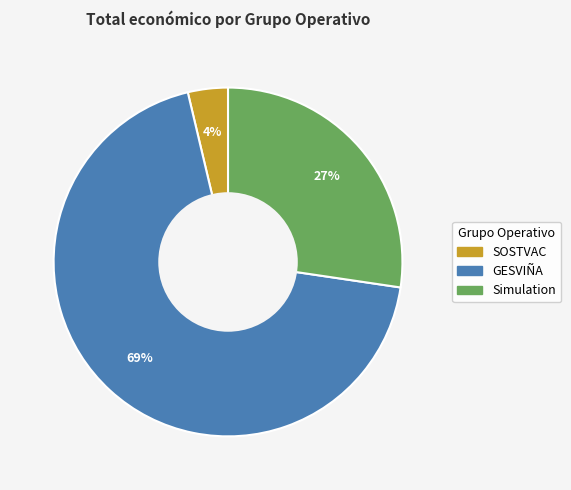

What is the majority slice?

GESVIÑA